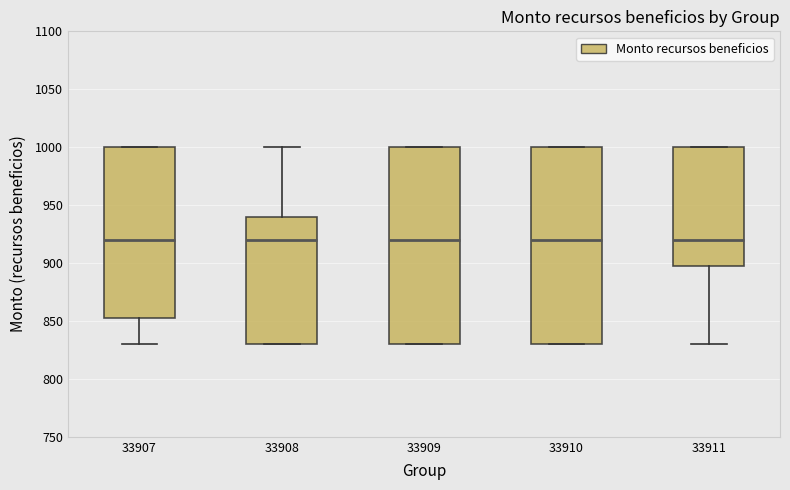

Reading left to right, read every box against the y-axis: the position of its median line, the range the box covers, and the ends of its whiskers. The values are not printed on the chart, so give them approximately, as read against the axis.

33907: median 920, box 855 to 1000, whiskers 830 to 1000
33908: median 920, box 830 to 940, whiskers 830 to 1000
33909: median 920, box 830 to 1000, whiskers 830 to 1000
33910: median 920, box 830 to 1000, whiskers 830 to 1000
33911: median 920, box 900 to 1000, whiskers 830 to 1000